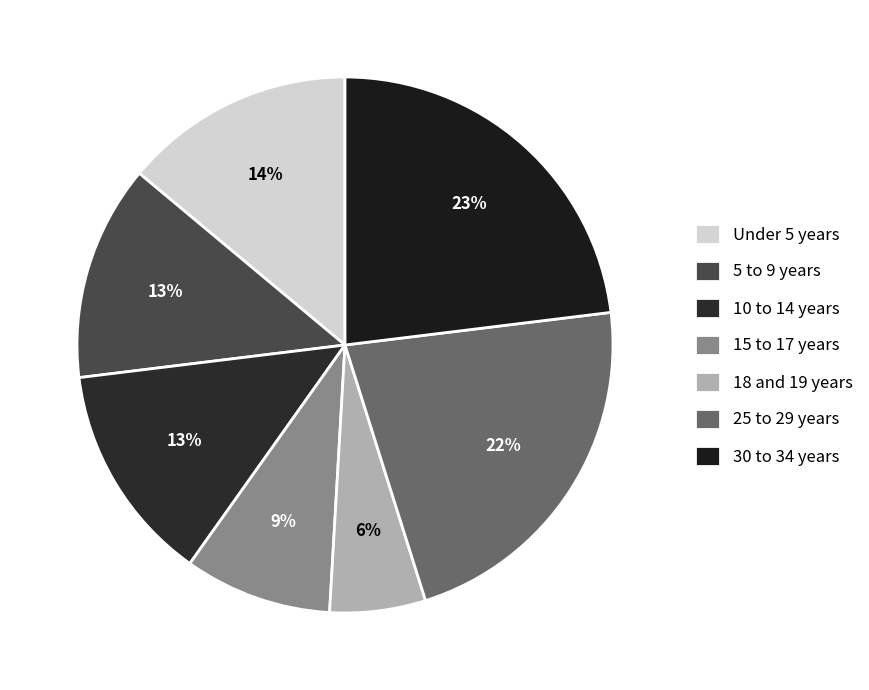

Is it true that 30 to 34 years is 38% of the pie?

False